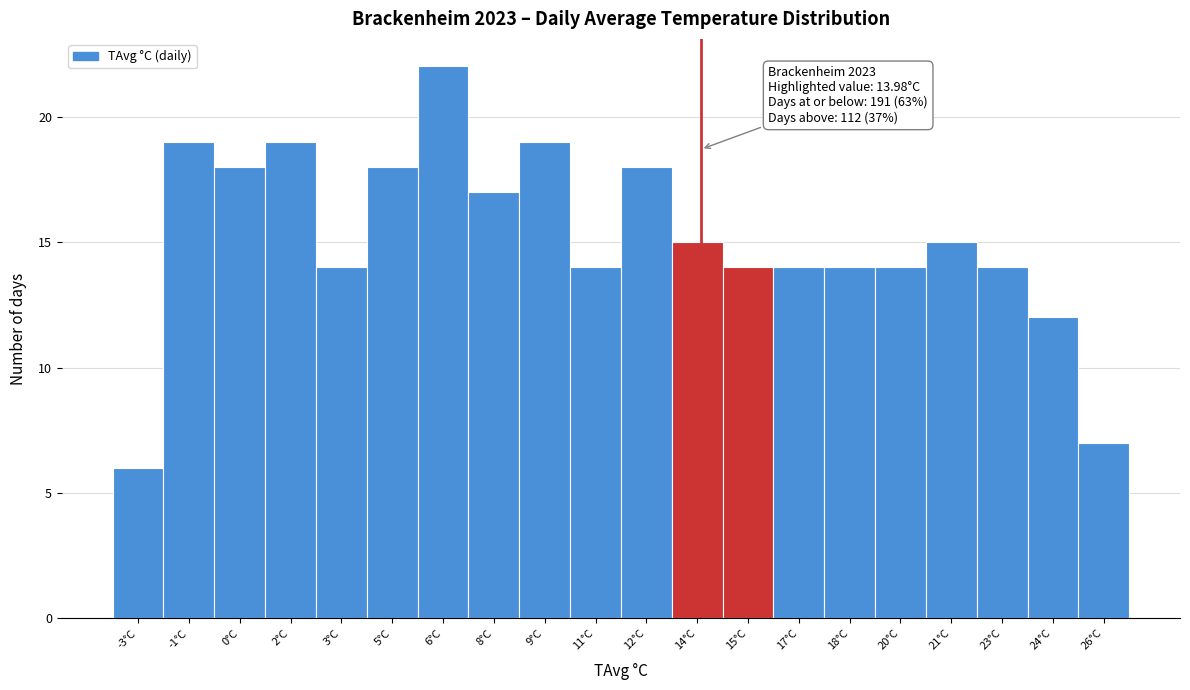

Reading left to right, what are all the values shown in this chart?

6	19	18	19	14	18	22	17	19	14	18	15	14	14	14	14	15	14	12	7